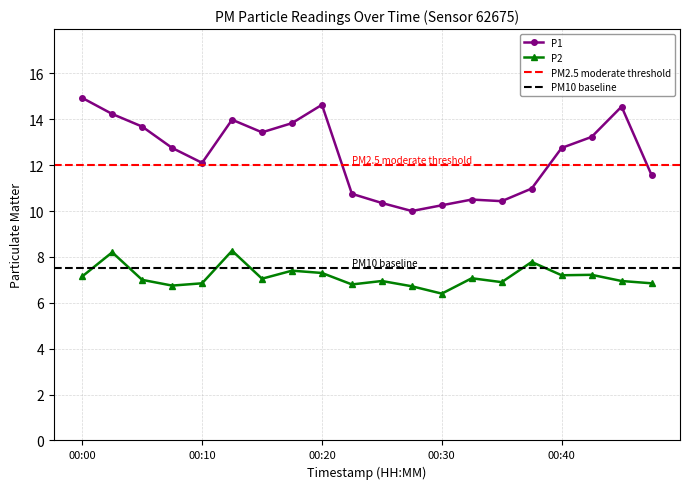

The P1 series shows 5.6 at 00:25. True or false?

False